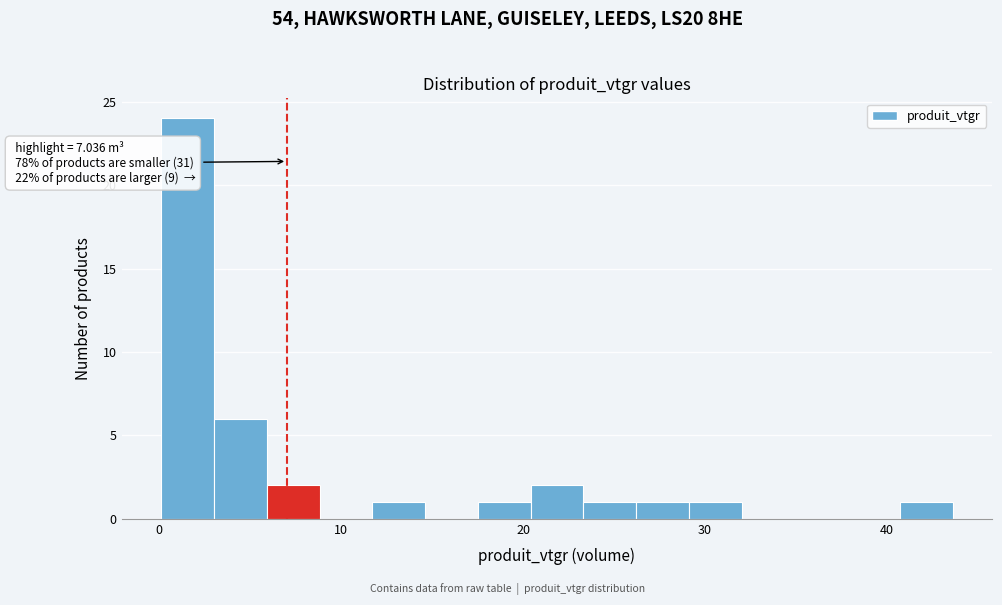

Around what value on the x-axis is the tallest bar? Give the approximate position of its centre, as read against the axis.

2